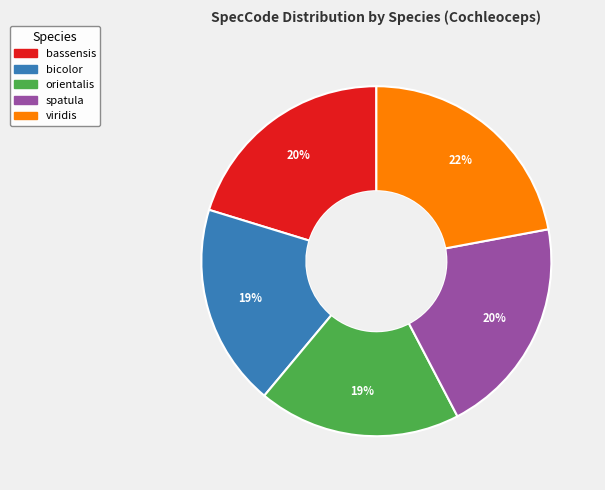

Approximately how many times larger is the value at bassensis compared to spatula?

1.0